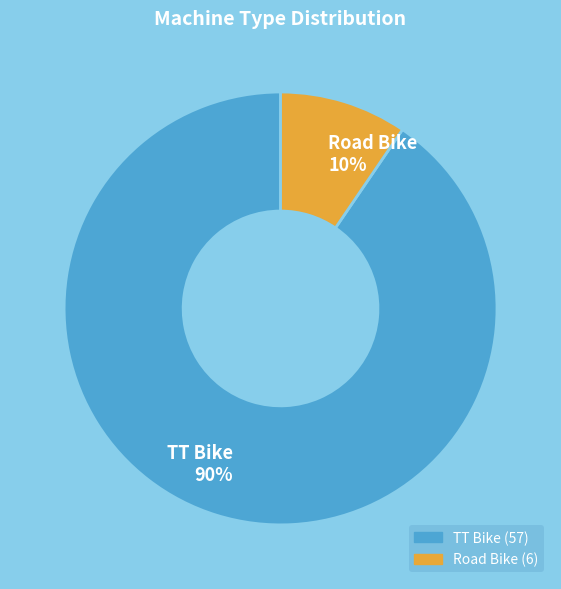

Rank the categories by value from lowest to highest.

Road Bike, TT Bike